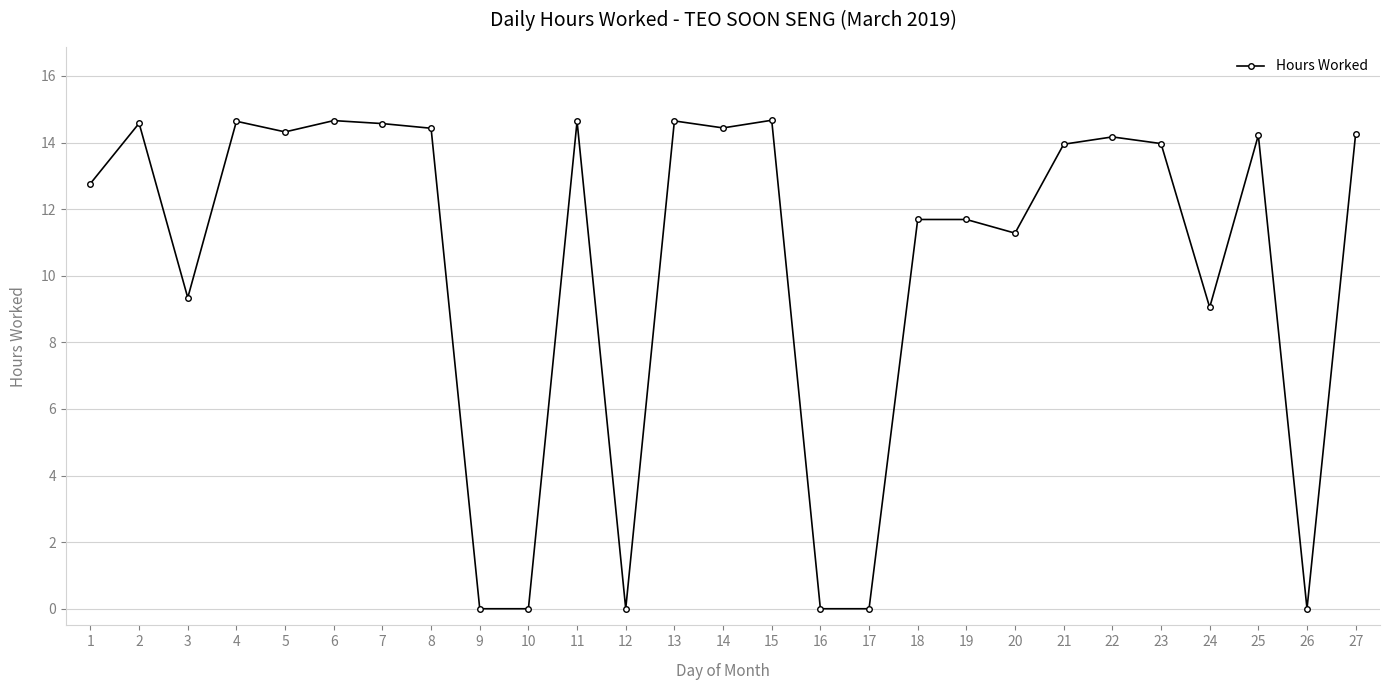

True or false: the data has more than 2 interior local peaks.

True